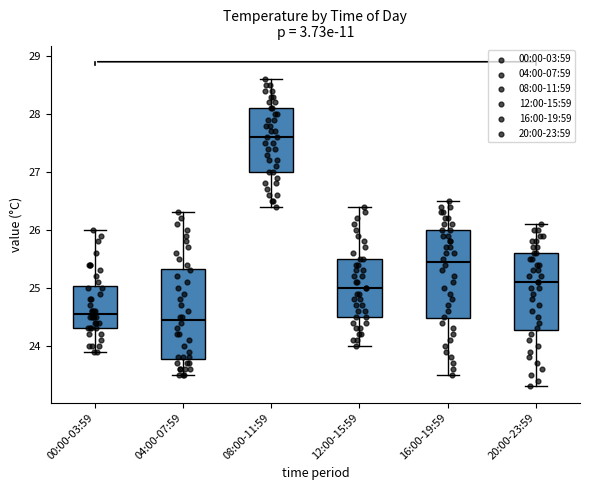

Reading left to right, transcribe this box plot: for each box, give where its median line is, the range the box spans, and where its two whiskers end, as read against the y-axis. The values are not printed on the chart, so give them approximately, as read against the axis.

00:00-03:59: median 24.6, box 24.3 to 25.0, whiskers 23.9 to 26.0
04:00-07:59: median 24.5, box 23.8 to 25.3, whiskers 23.5 to 26.3
08:00-11:59: median 27.6, box 27.0 to 28.1, whiskers 26.4 to 28.6
12:00-15:59: median 25.0, box 24.5 to 25.5, whiskers 24.0 to 26.4
16:00-19:59: median 25.5, box 24.5 to 26.0, whiskers 23.5 to 26.5
20:00-23:59: median 25.1, box 24.3 to 25.6, whiskers 23.3 to 26.1